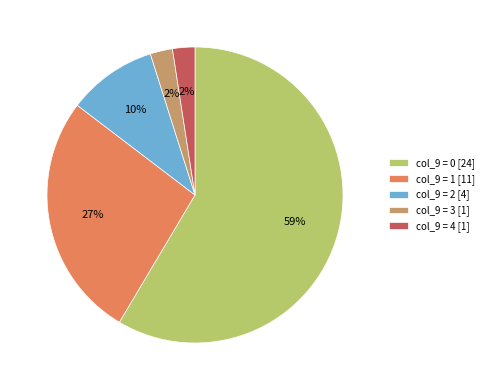

How many slices are in this pie chart?

5